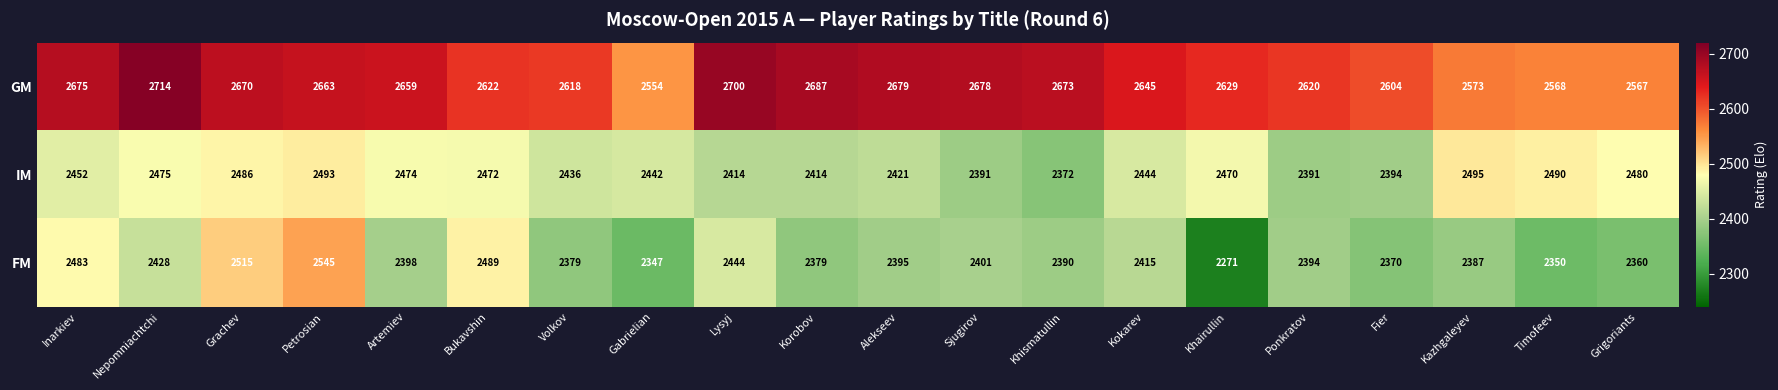

What is the sum of all FM values?

48140